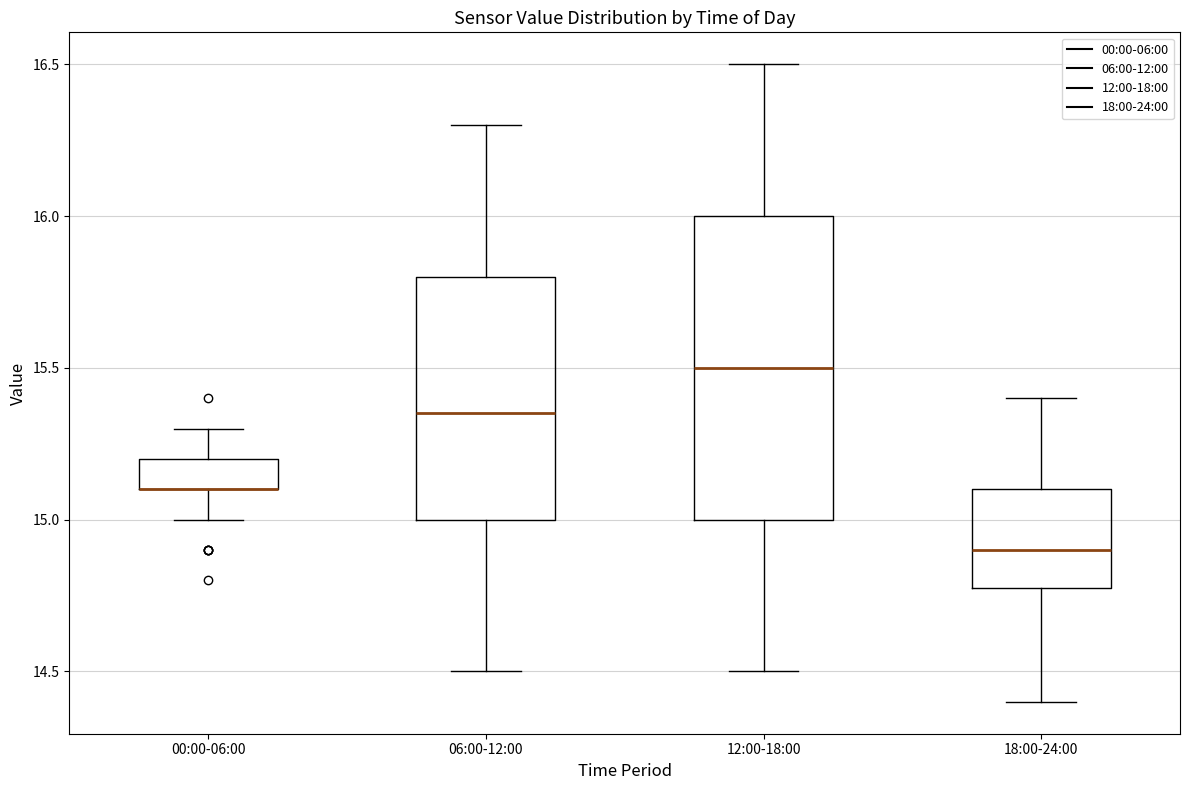

Comparing the boxes themselves (not the whiskers), which one is the tallest?

12:00-18:00